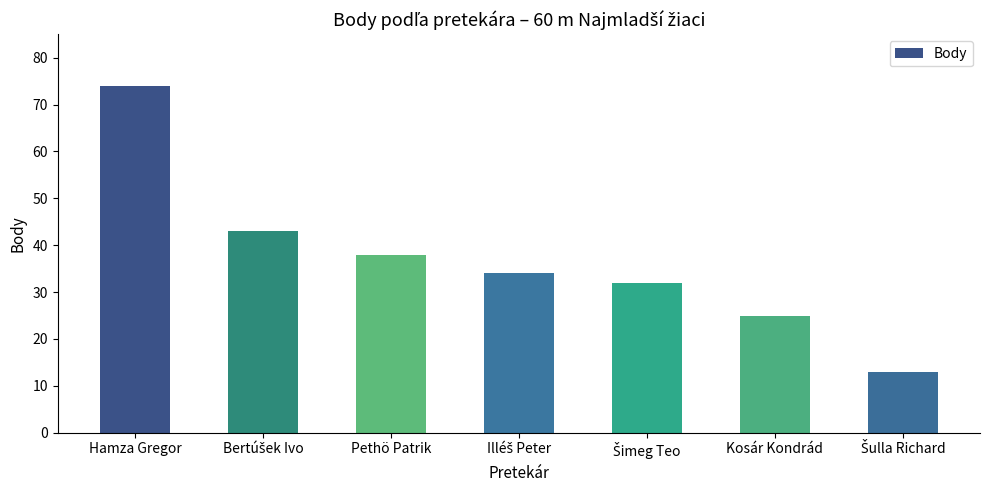

What is the label of the 3rd bar from the left?

Pethö Patrik